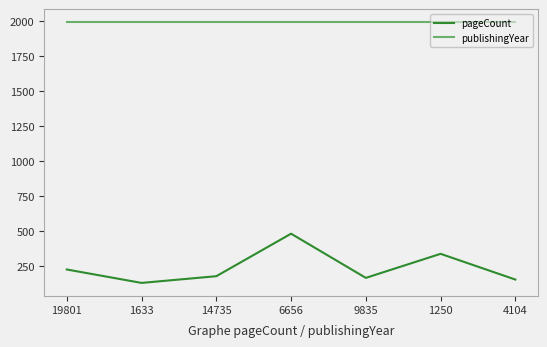

Count the number of categories in the chart.

7